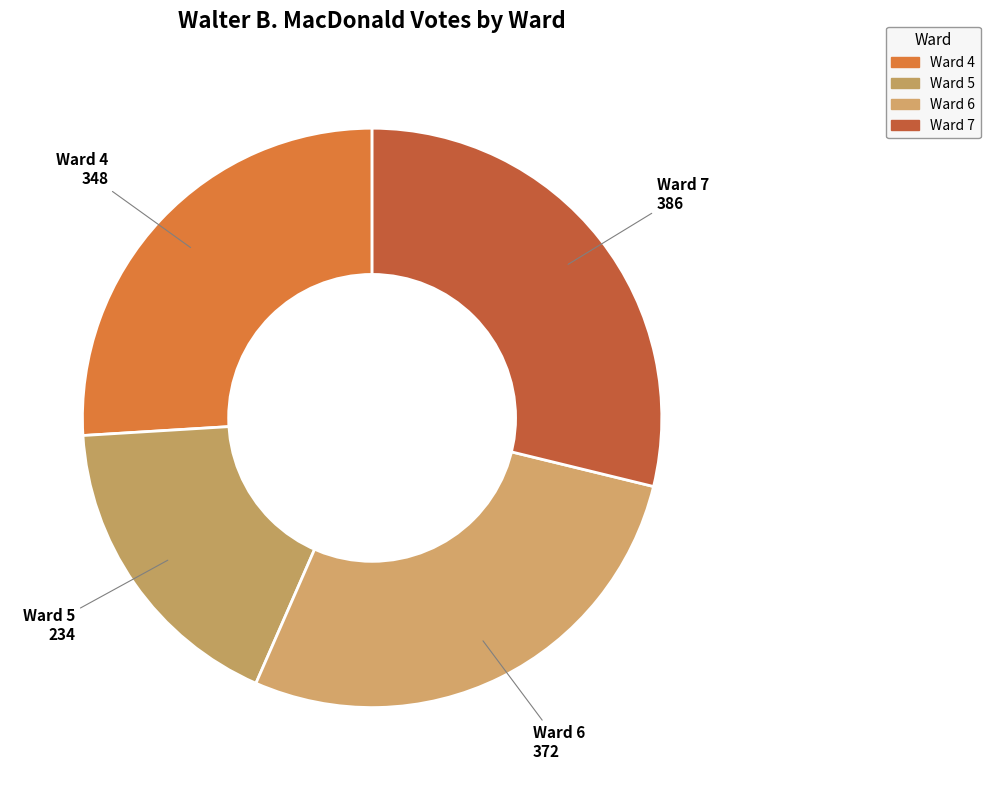

What is the total percentage of Ward 7 and Ward 4?

54.8%